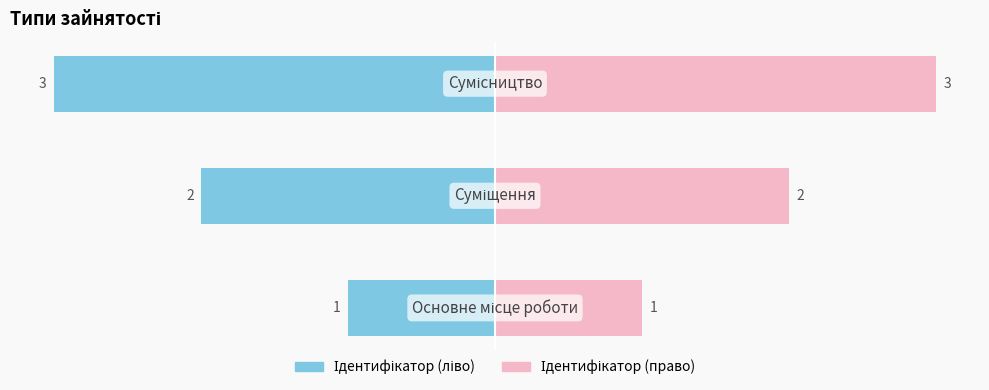

How many groups of bars are there?

3